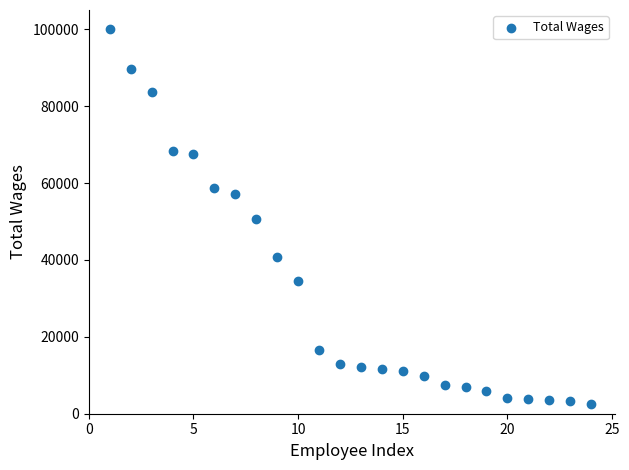

What is the range of X values (max minus min)?

23